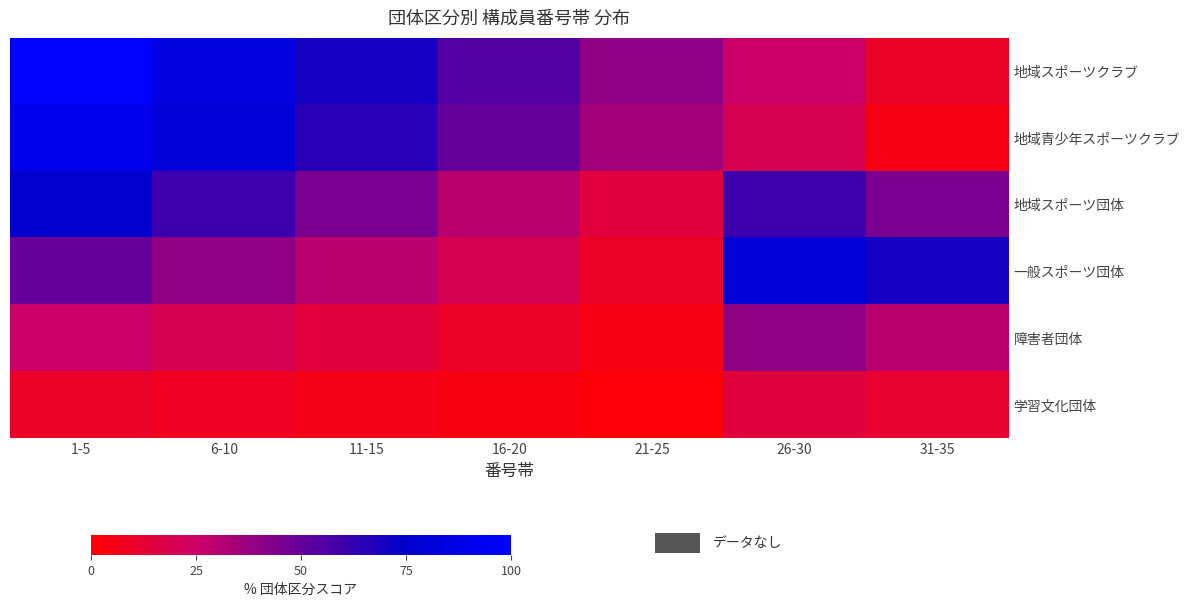

List the series in order of their peak value, highest first.

地域スポーツクラブ, 地域青少年スポーツクラブ, 一般スポーツ団体, 地域スポーツ団体, 障害者団体, 学習文化団体